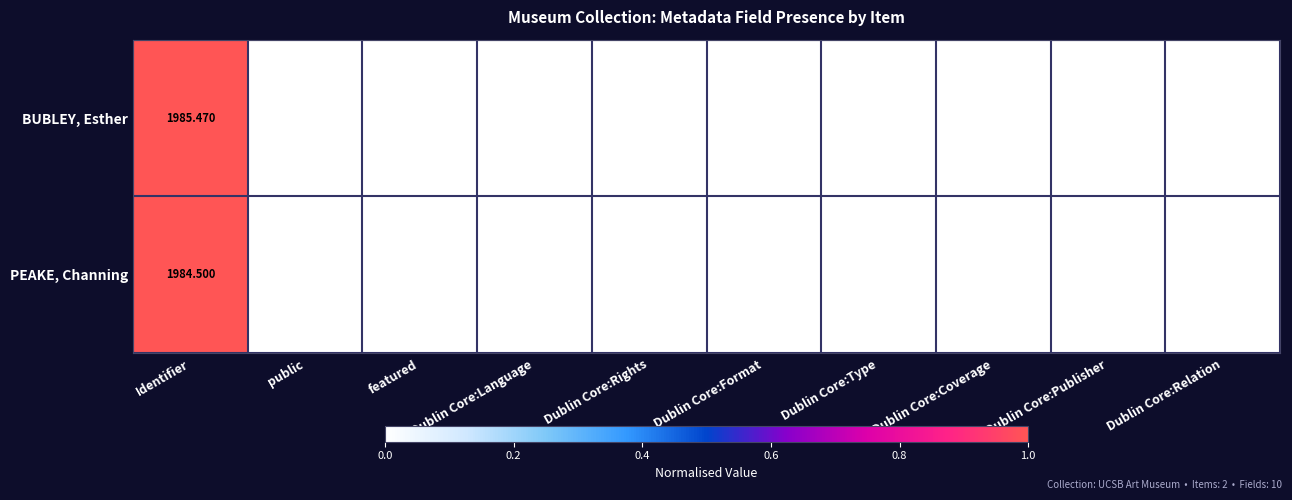

List the series in order of their overall mean, lowest first.

PEAKE, Channing, BUBLEY, Esther